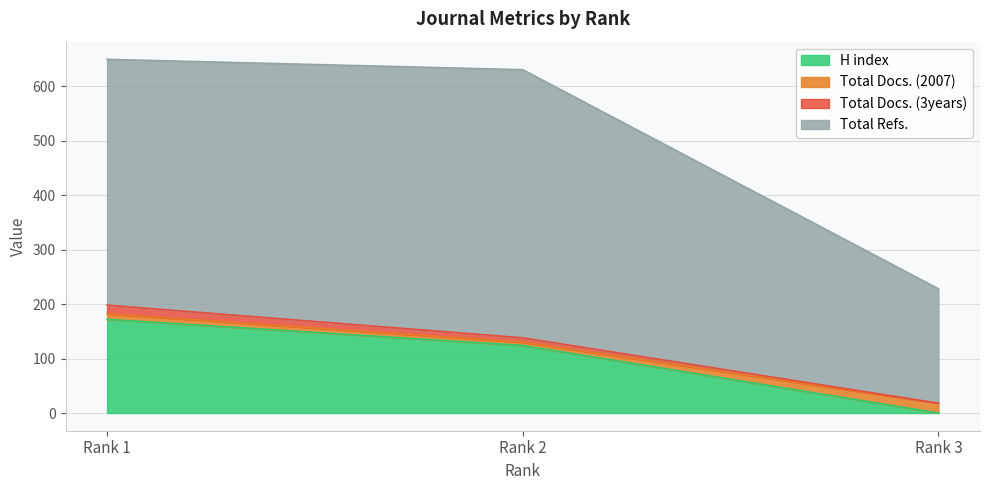

How many values in the Total Refs. series are below 630?

1